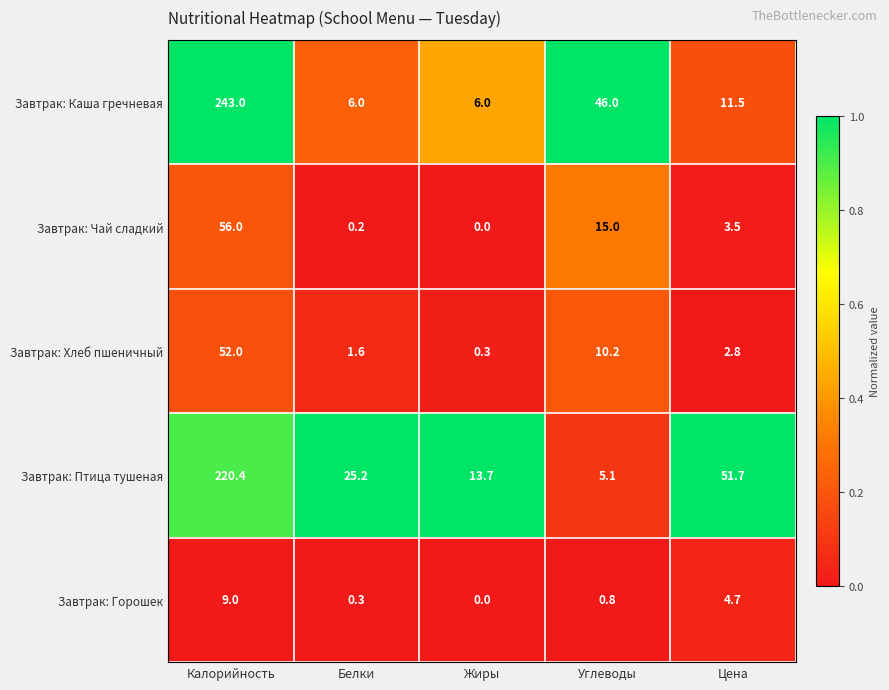

List the series in order of their peak value, lowest first.

Завтрак: Горошек, Завтрак: Хлеб пшеничный, Завтрак: Чай сладкий, Завтрак: Птица тушеная, Завтрак: Каша гречневая